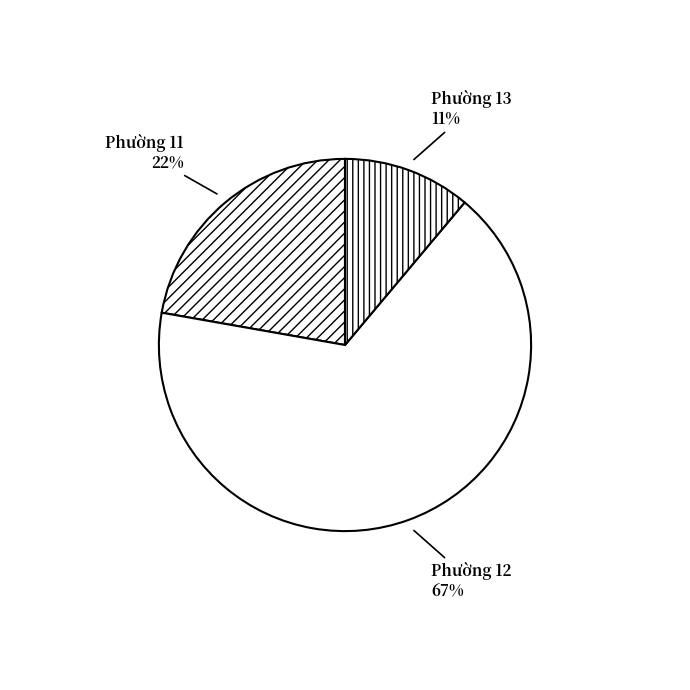

Count the number of slices in the pie.

3